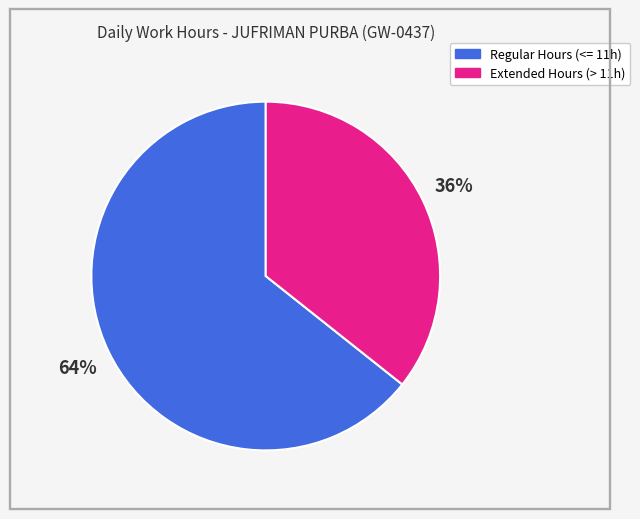

Is there a majority slice in this chart?

Yes